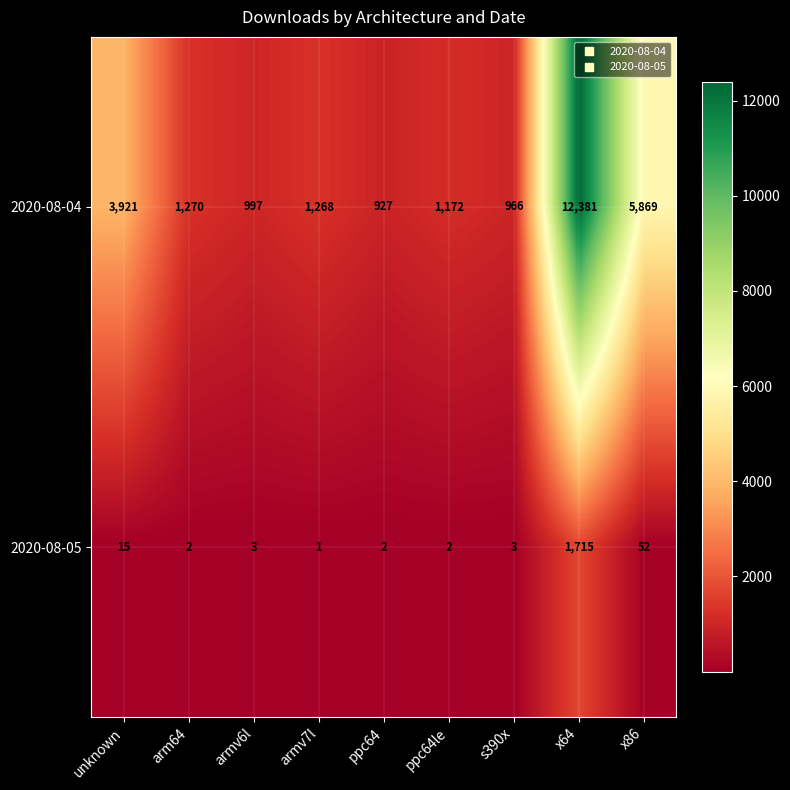

Rank the series by their maximum value, from highest to lowest.

2020-08-04, 2020-08-05